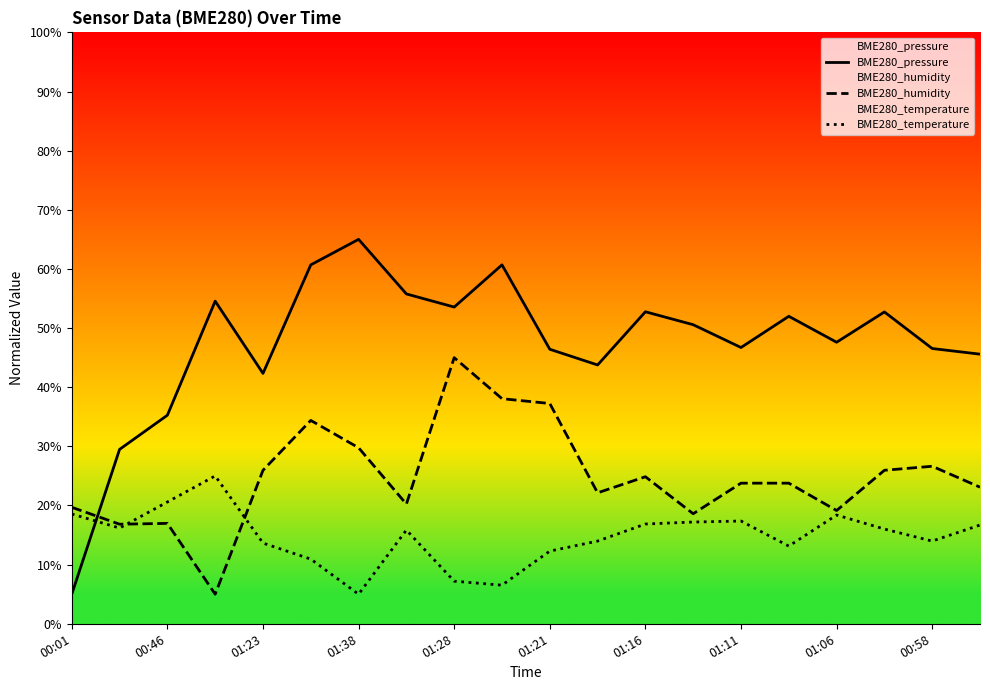

Reading left to right, extract all data points from this chart.

BME280_pressure: 5.0	29.5	35.3	54.6	42.3	60.7	65.0	55.8	53.6	60.7	46.4	43.8	52.8	50.6	46.7	52.0	47.6	52.7	46.5	45.6
BME280_humidity: 19.7	16.8	17.0	5.0	26.0	34.4	29.8	20.2	45.0	38.1	37.2	22.1	24.9	18.6	23.8	23.8	19.1	26.0	26.6	23.1
BME280_temperature: 18.6	16.2	20.6	25.0	13.6	10.9	5.0	15.8	7.2	6.5	12.3	14.0	16.9	17.2	17.4	13.1	18.4	16.0	14.0	16.7